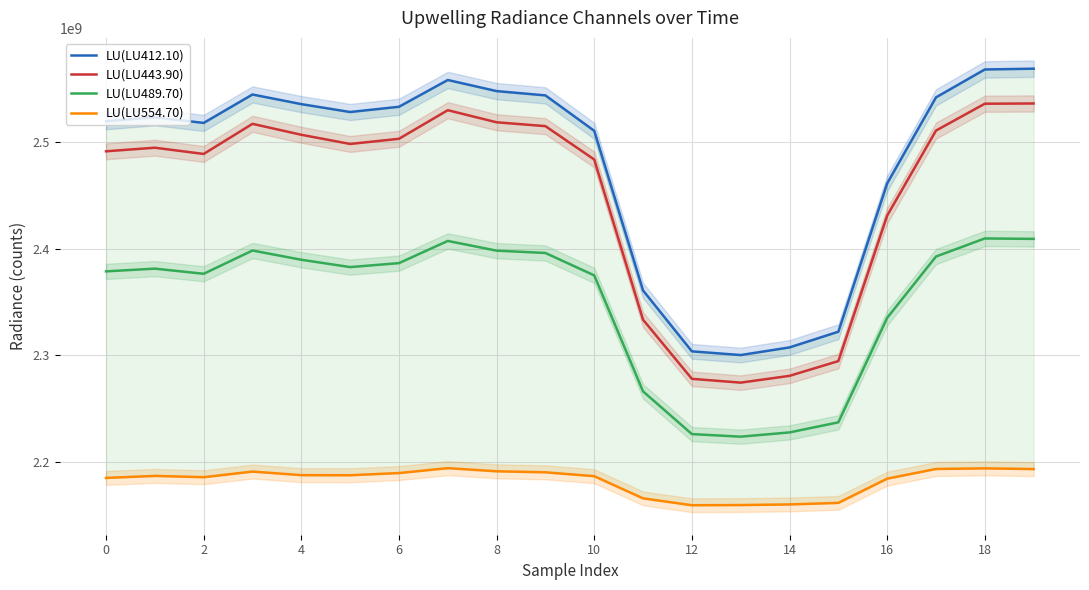

What is the minimum value for LU(LU554.70)?

2159180681